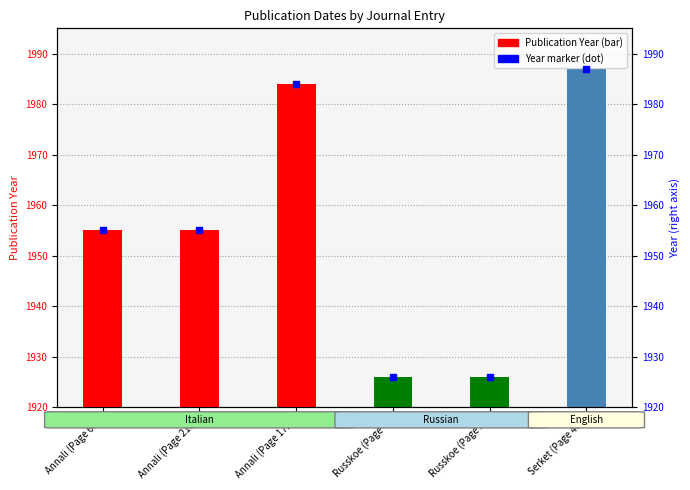

Is it true that the value at Russkoe (Page X) is 3?

False